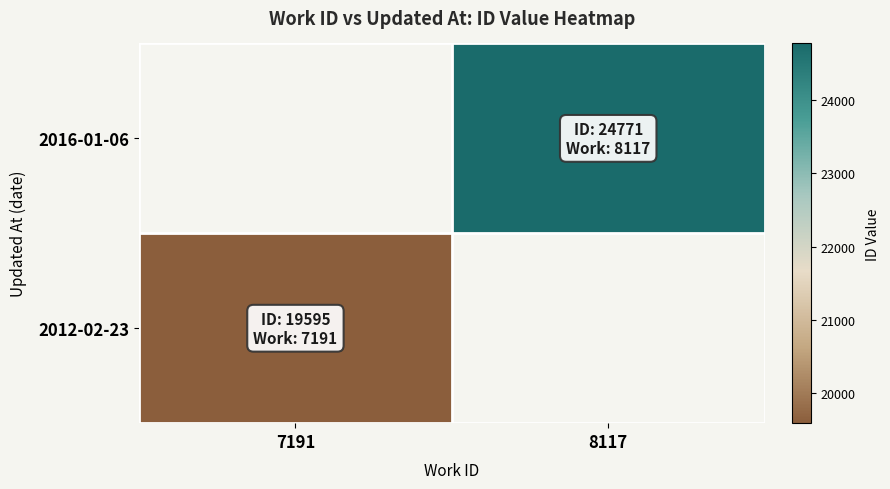

At how many categories does at least one series exceed 23470?

1